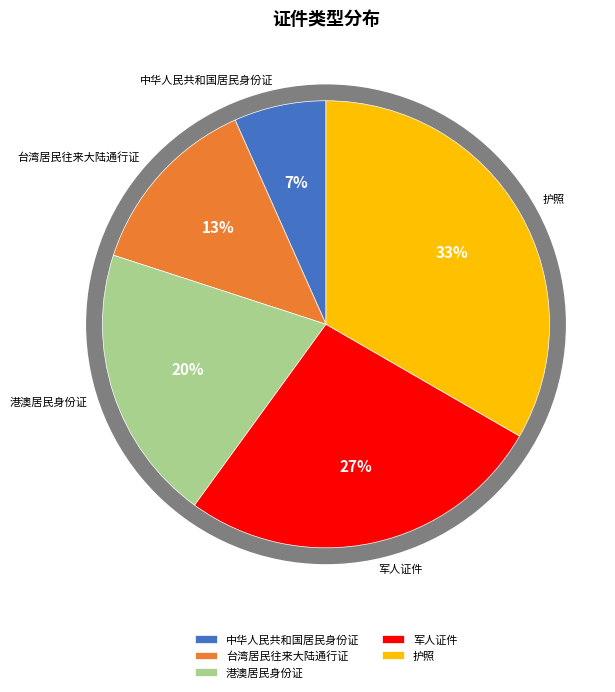

Does 护照 account for over 50% of the chart?

No